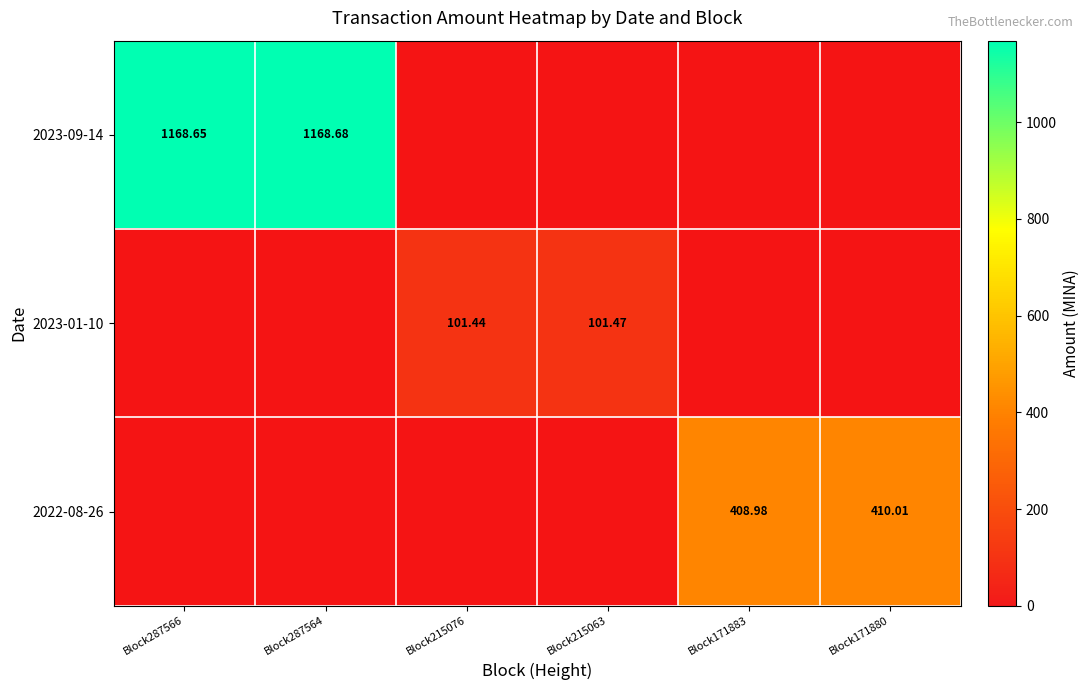

Rank the series at Block287566 from lowest to highest value.

2023-01-10, 2022-08-26, 2023-09-14